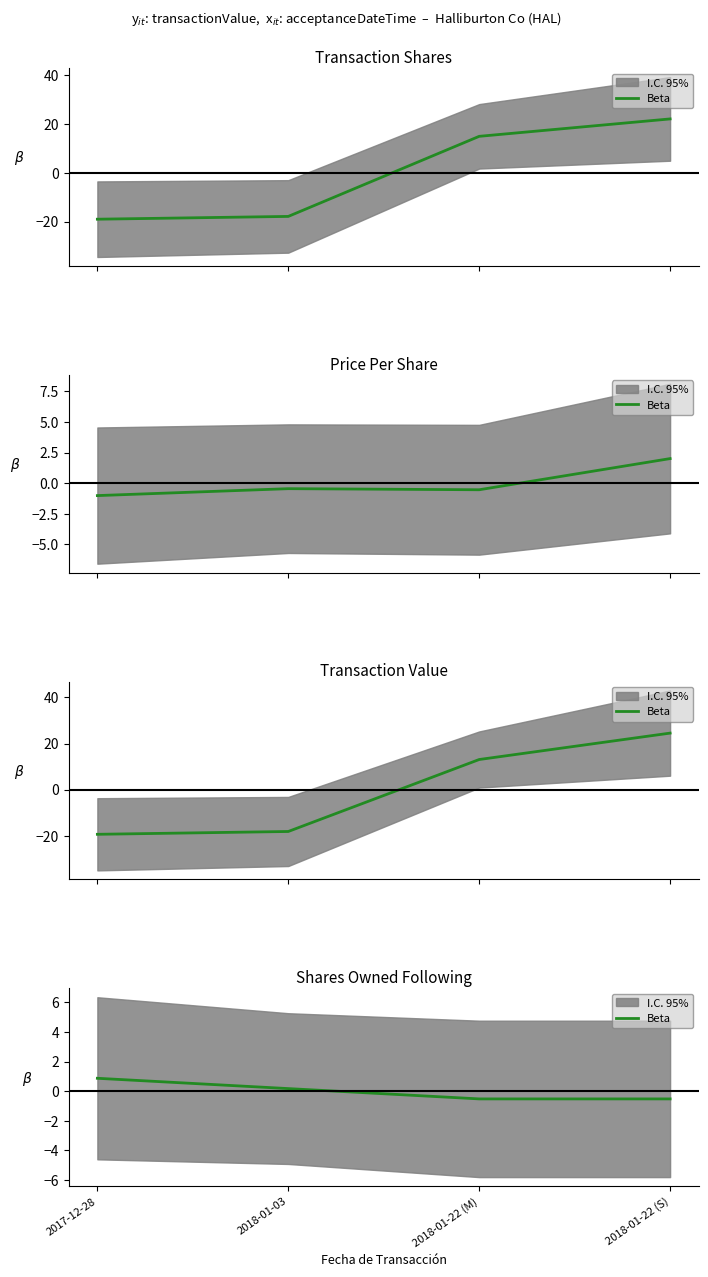

How many lines are shown in the chart?

1